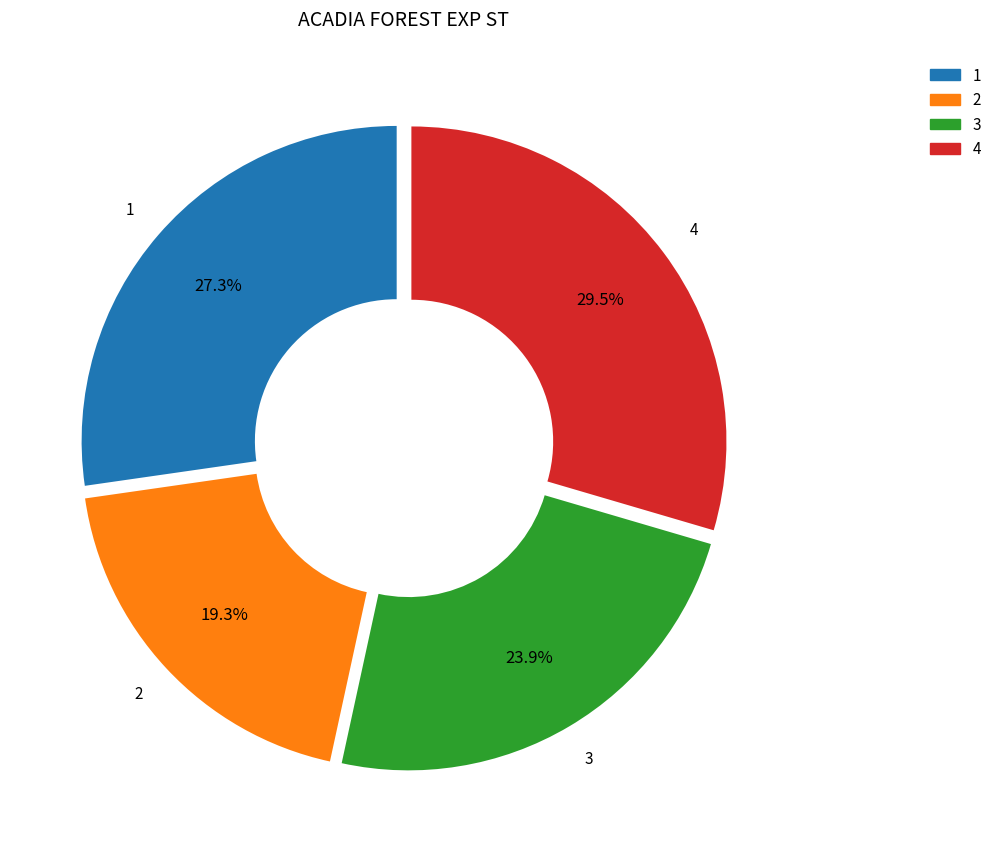

How many segments does this pie chart have?

4